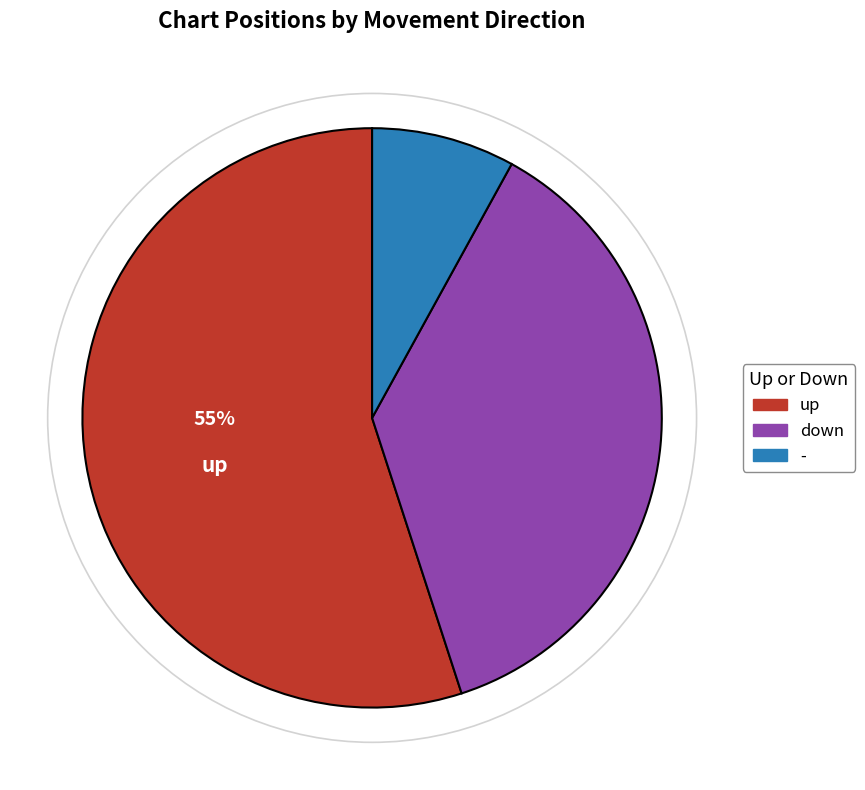

Is it true that up is 42% of the pie?

False